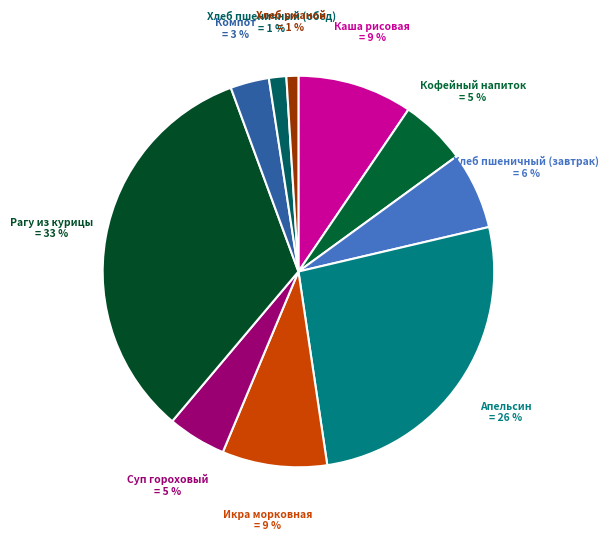

Does any single category account for the majority?

No